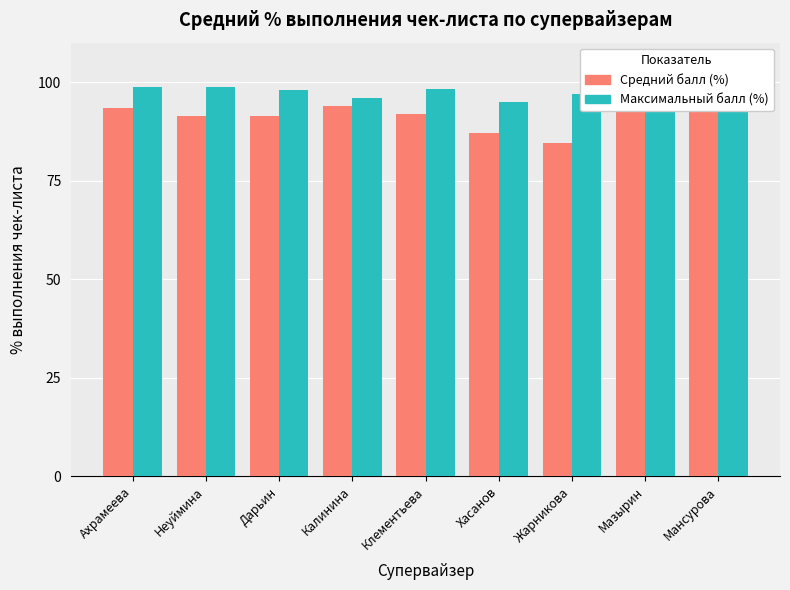

What is the minimum value shown in the chart?

84.5